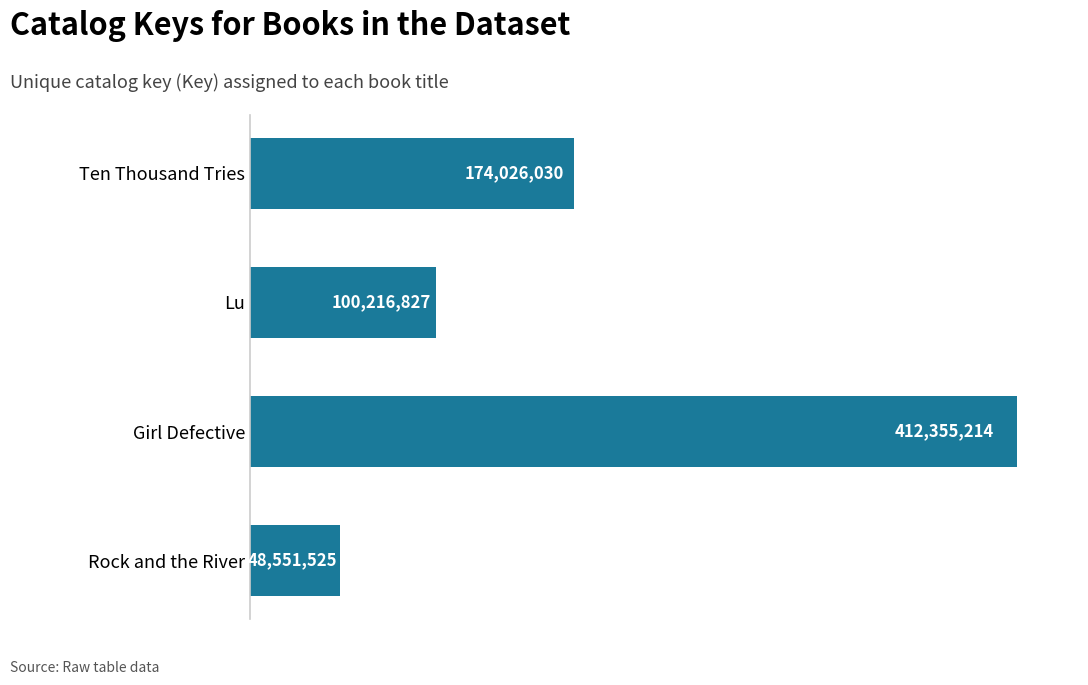

Does the chart contain any negative values?

No